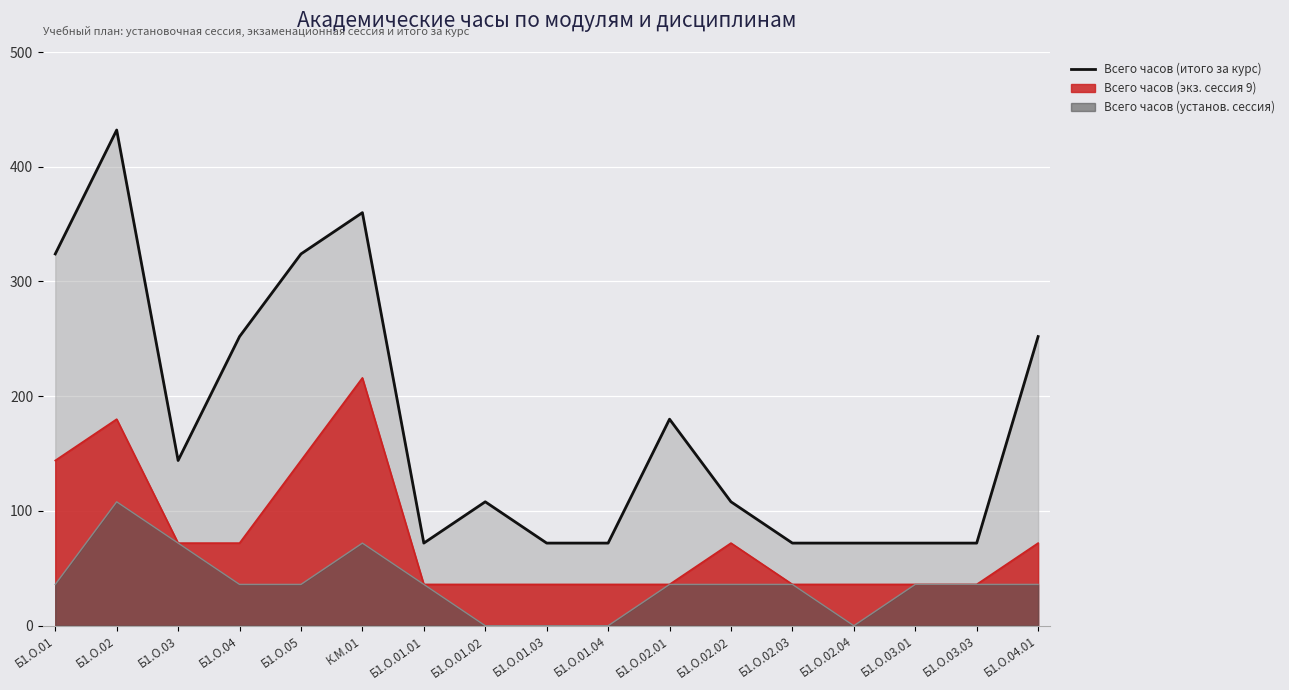

Reading left to right, list all the values displayed in this chart.

324	432	144	252	324	360	72	108	72	72	180	108	72	72	72	72	252